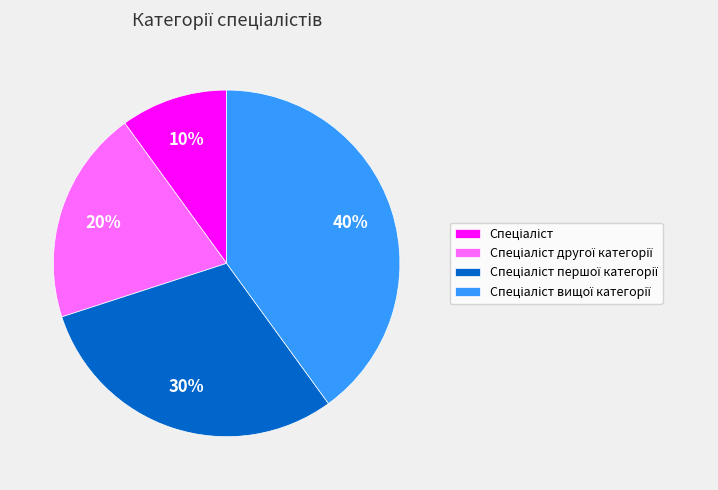

Does any single category account for the majority?

No